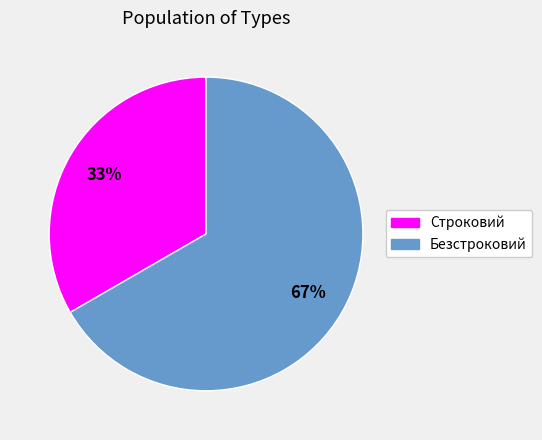

Which category has the smallest portion of the pie?

Строковий